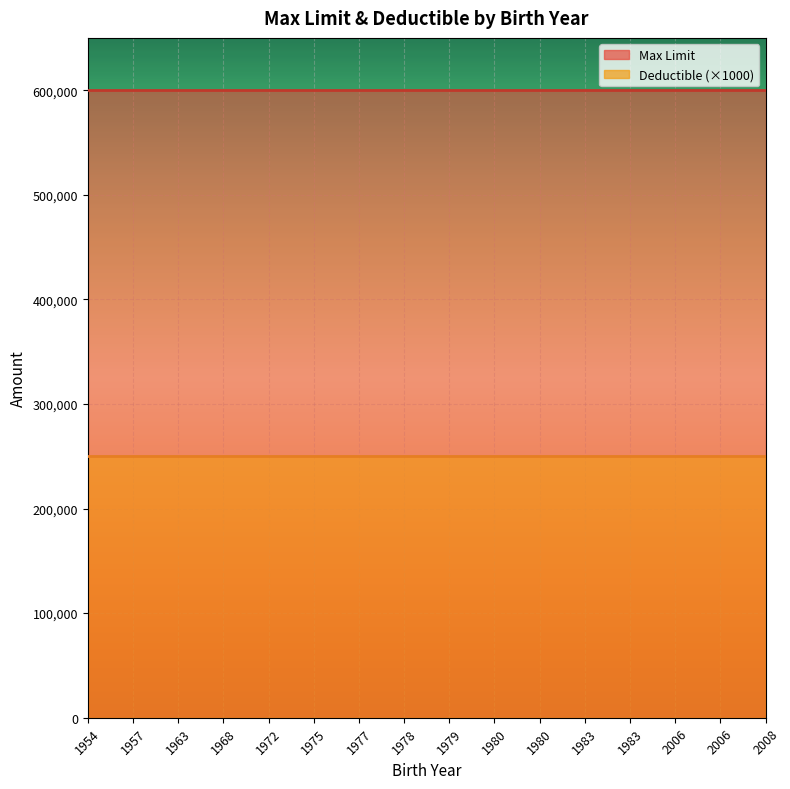

At which category is the sum across all series the highest?

1954